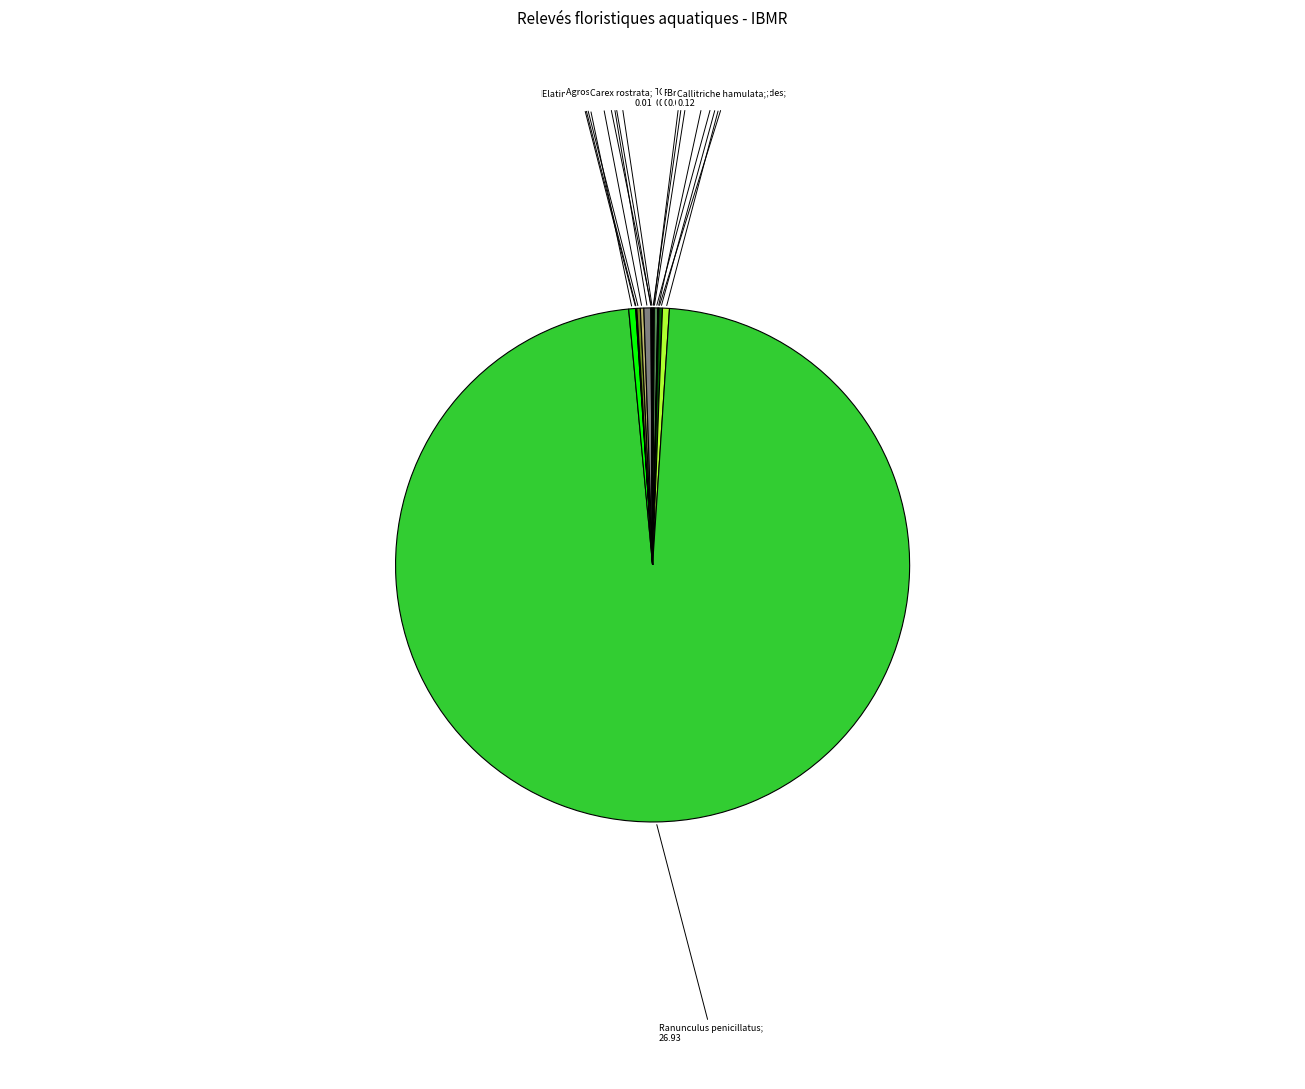

What is the smallest slice in the pie chart?

Vaucheria sp.